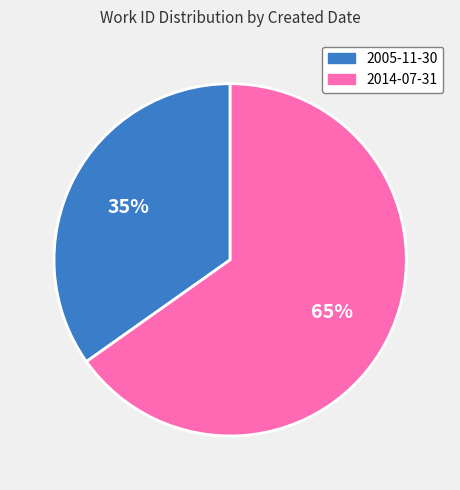

Between 2005-11-30 and 2014-07-31, which is larger?

2014-07-31